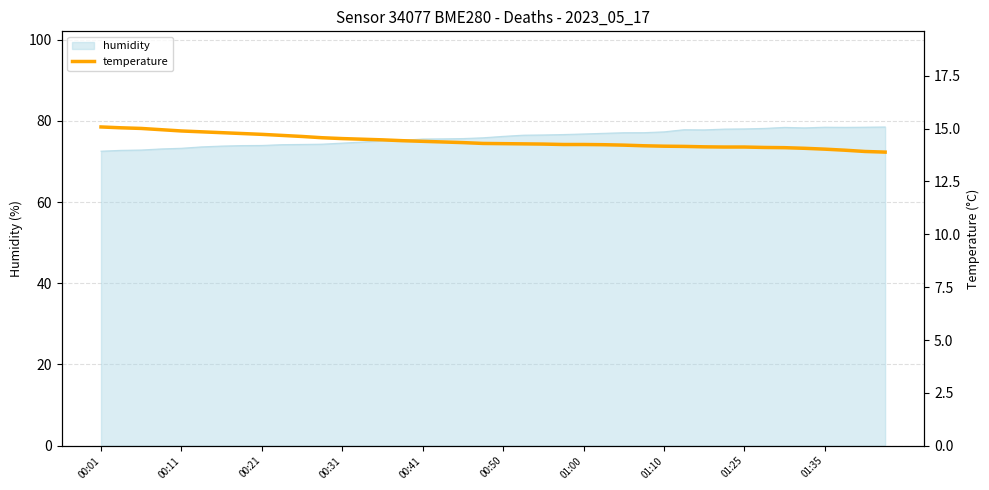

The humidity series shows 78.0 at 01:25. True or false?

True